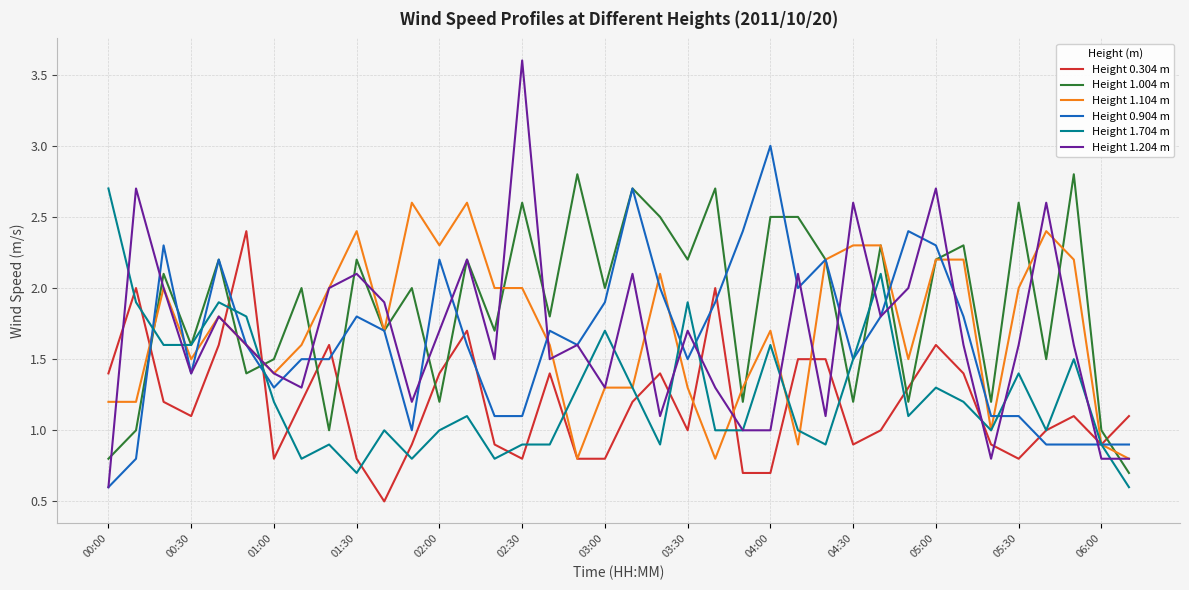

What is the difference between the second highest and second lowest values in the Height 1.204 m series?

1.9